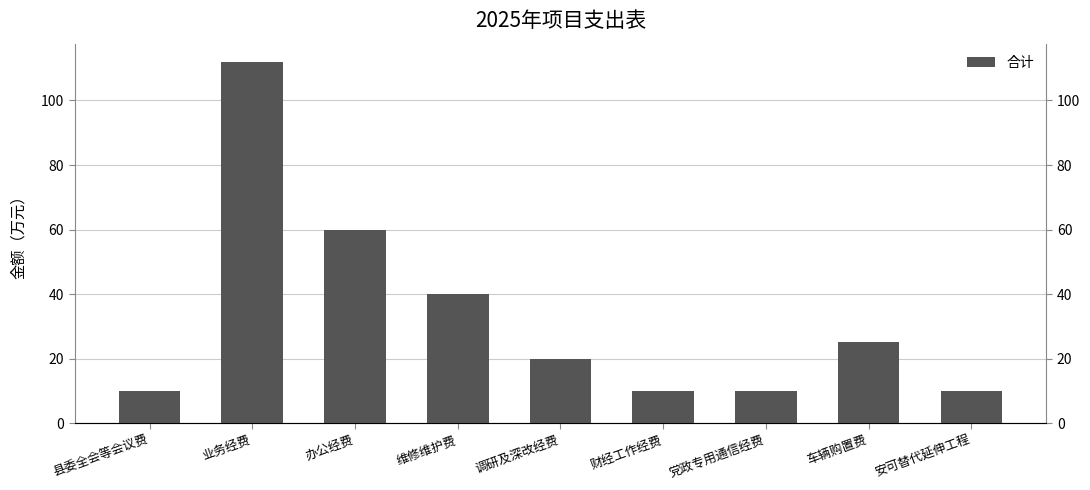

The value at 安可替代延伸工程 is 13. True or false?

False